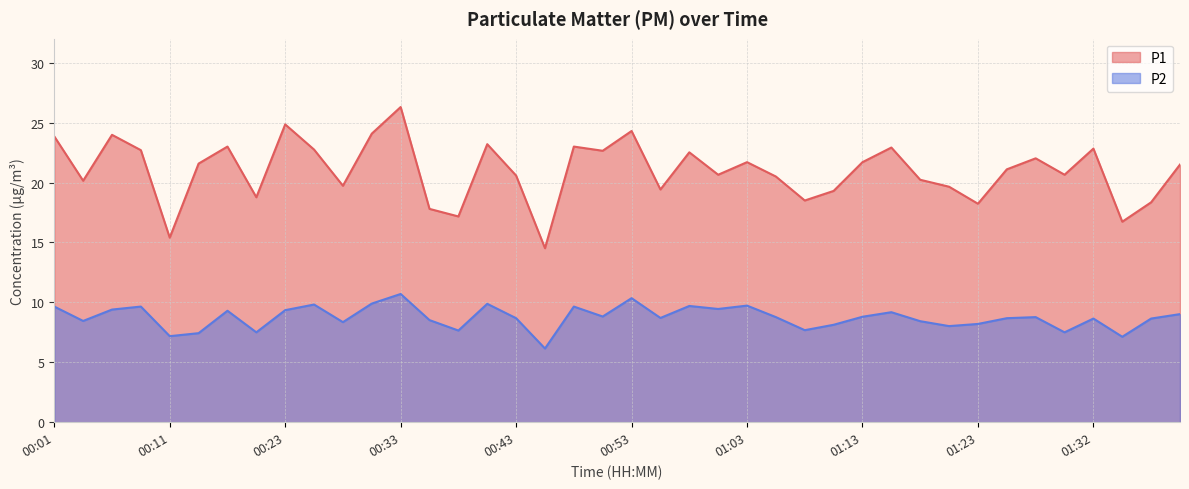

Where is the first local minimum for P1?

00:03